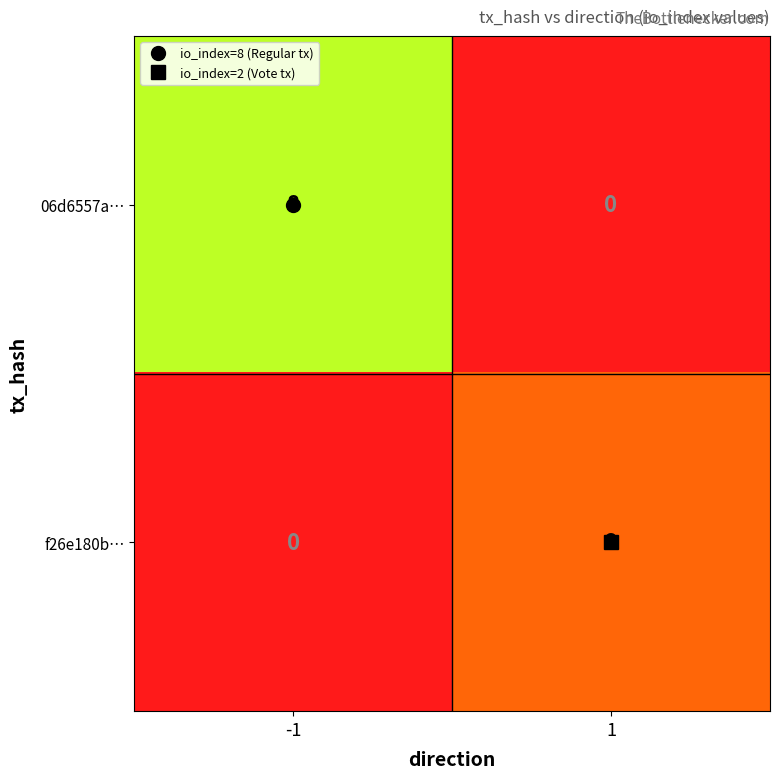

Rank the series by their maximum value, from lowest to highest.

f26e180b…, 06d6557a…